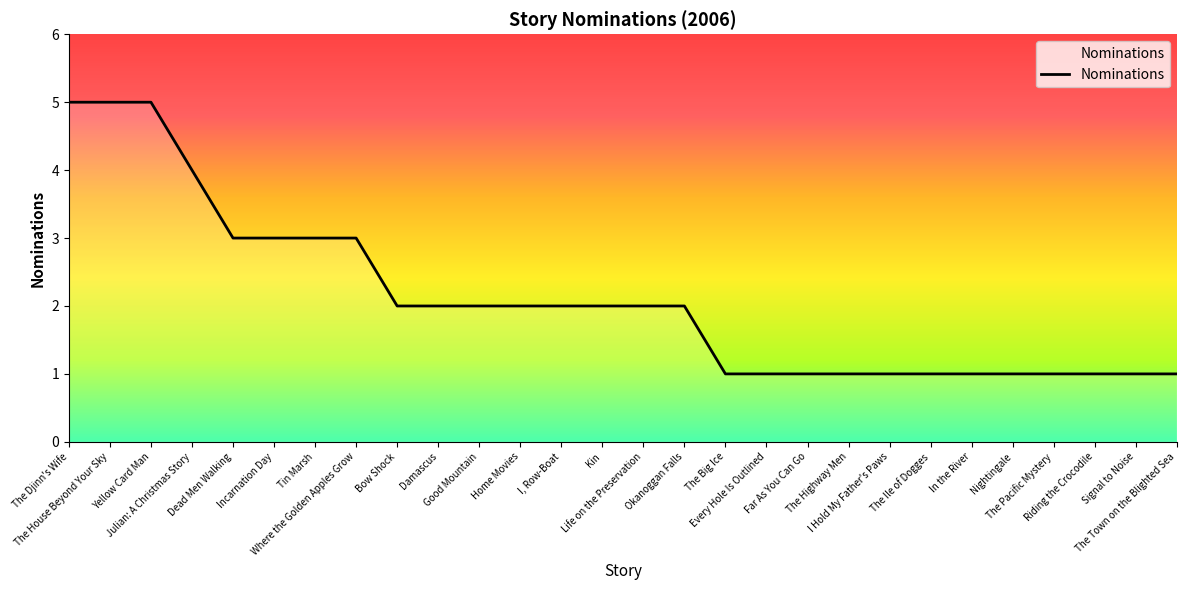

What is the change in value from Bow Shock to In the River?

-1